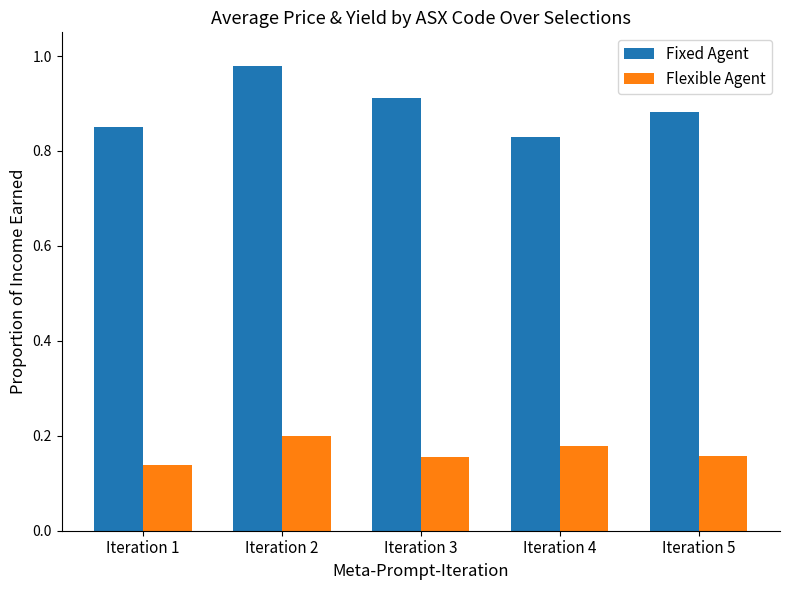

At how many categories does at least one series exceed 0?

5